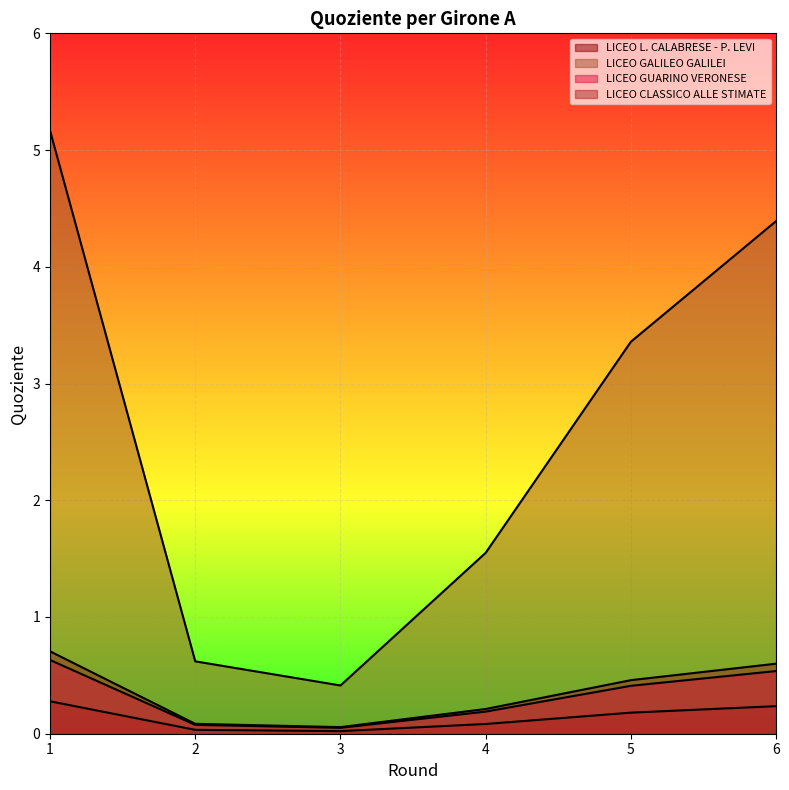

What is the sum of the LICEO CLASSICO ALLE STIMATE values at 1 and 2?

1.3